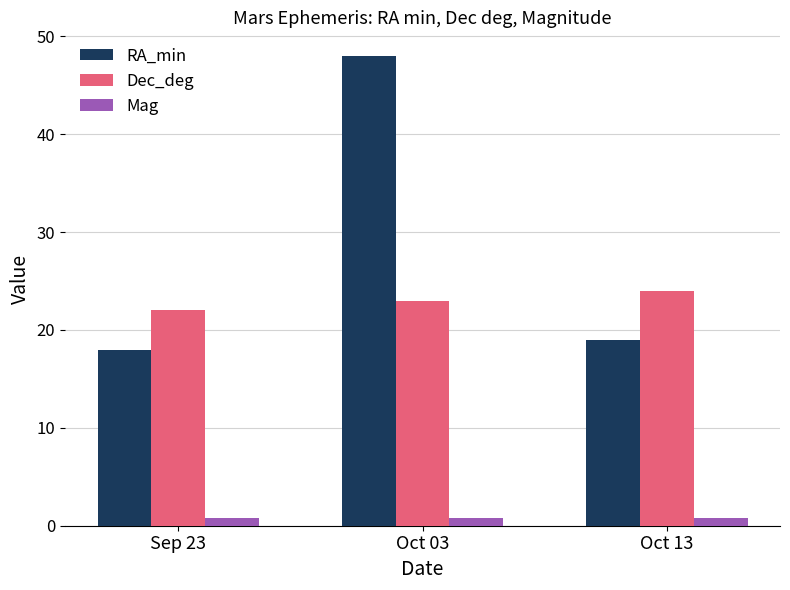

At how many categories does at least one series exceed 8?

3